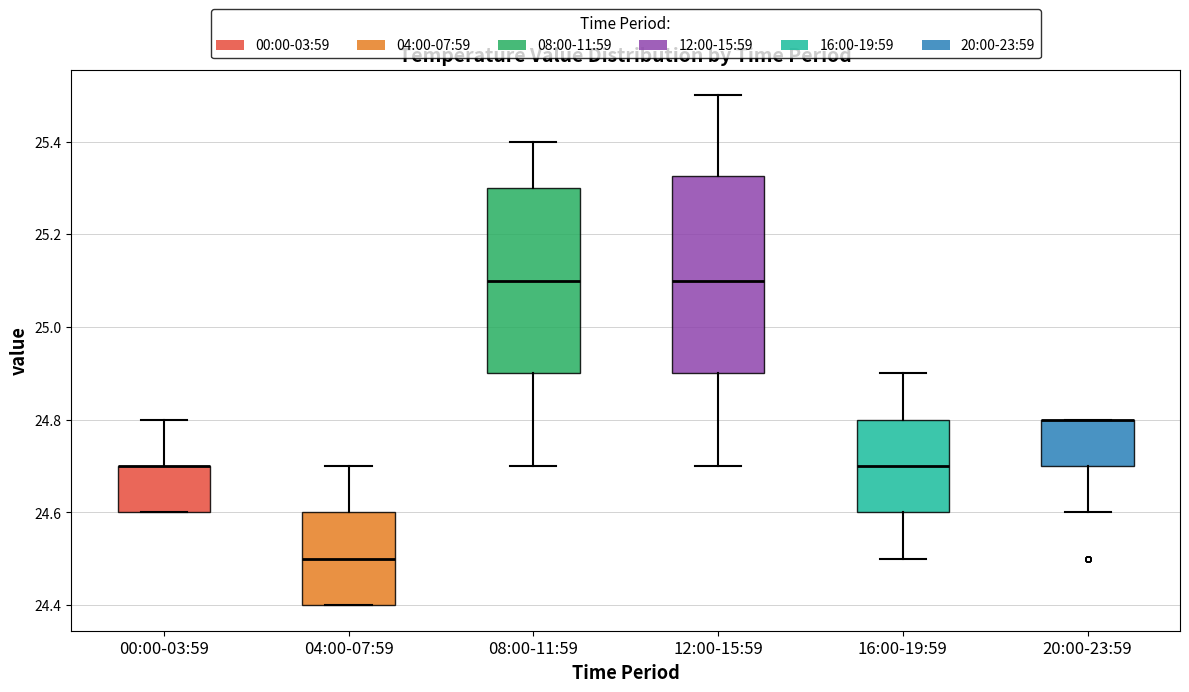

Where is the upper edge of the box for 04:00-07:59 on the y-axis? The values are not printed on the chart, so give them approximately, as read against the axis.

24.60